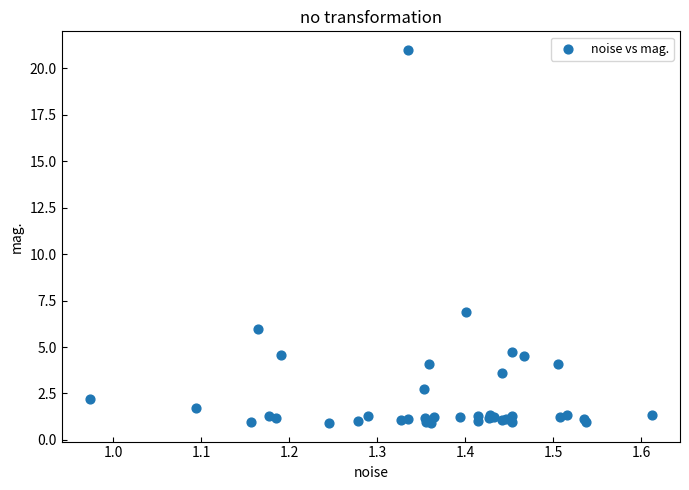

What Y value in the scatter plot is closest to 10?

6.9